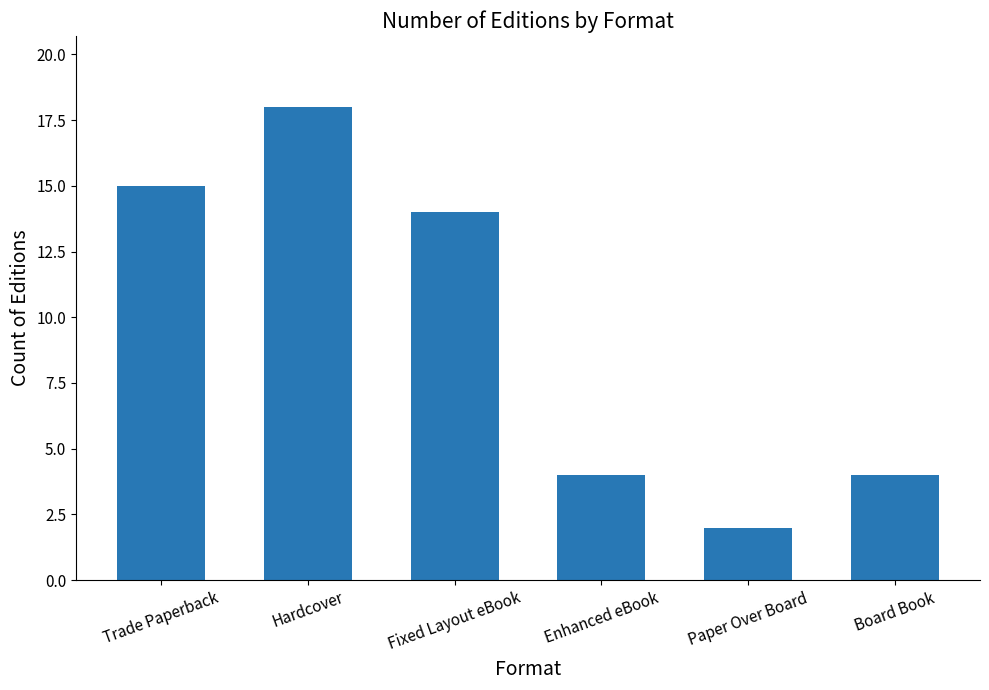

Where does the data first go above 14?

Trade Paperback